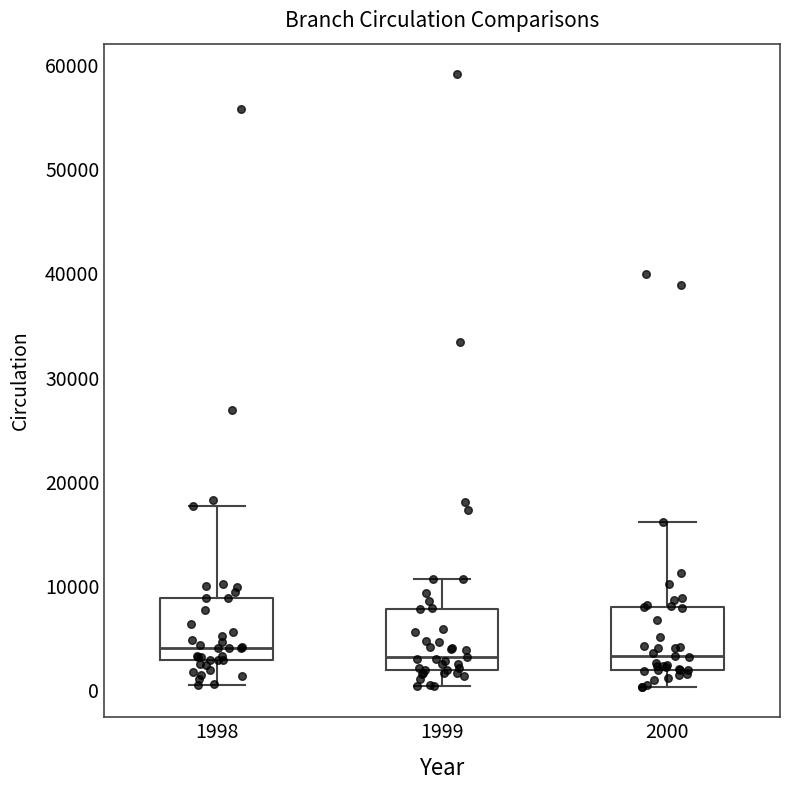

Reading left to right, read every box against the y-axis: the position of its median line, the range the box covers, and the ends of its whiskers. The values are not printed on the chart, so give them approximately, as read against the axis.

1998: median 4000, box 3000 to 9000, whiskers 1000 to 18000
1999: median 3000, box 2000 to 8000, whiskers 0 to 11000
2000: median 3000, box 2000 to 8000, whiskers 0 to 16000